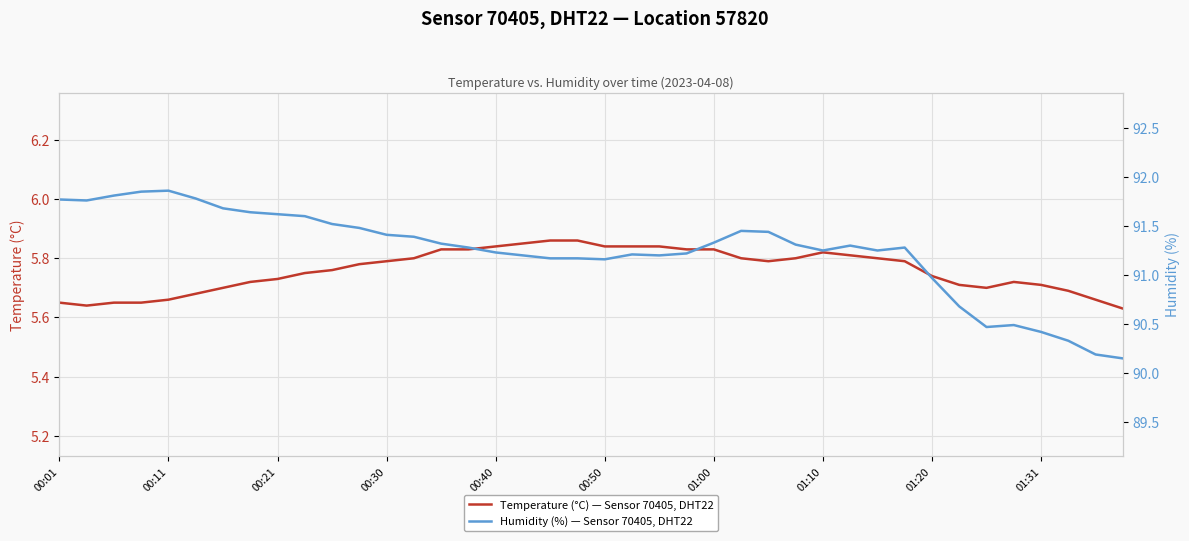

What is the minimum value for Temperature (°C) — Sensor 70405, DHT22, Location 57820?

5.6